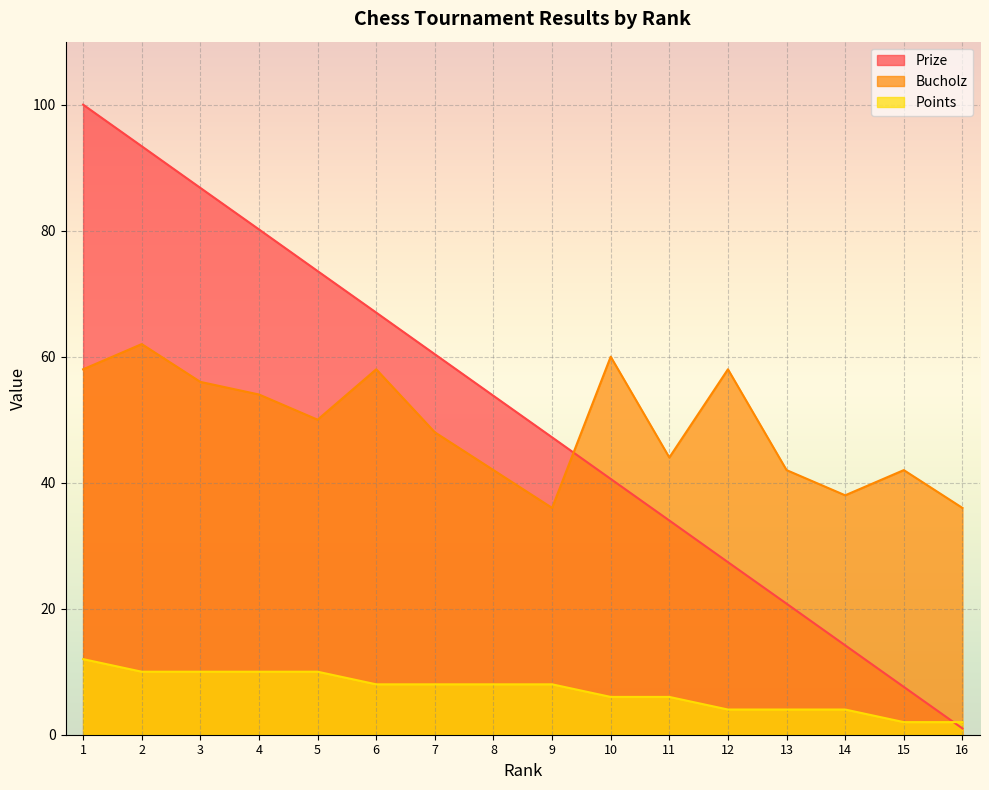

Reading right to left, extract all data points from this chart.

Prize: 1.0	7.6	14.2	20.8	27.4	34.0	40.6	47.2	53.8	60.4	67.0	73.6	80.2	86.8	93.4	100.0
Bucholz: 36.0	42.0	38.0	42.0	58.0	44.0	60.0	36.0	42.0	48.0	58.0	50.0	54.0	56.0	62.0	58.0
Points: 2.0	2.0	4.0	4.0	4.0	6.0	6.0	8.0	8.0	8.0	8.0	10.0	10.0	10.0	10.0	12.0